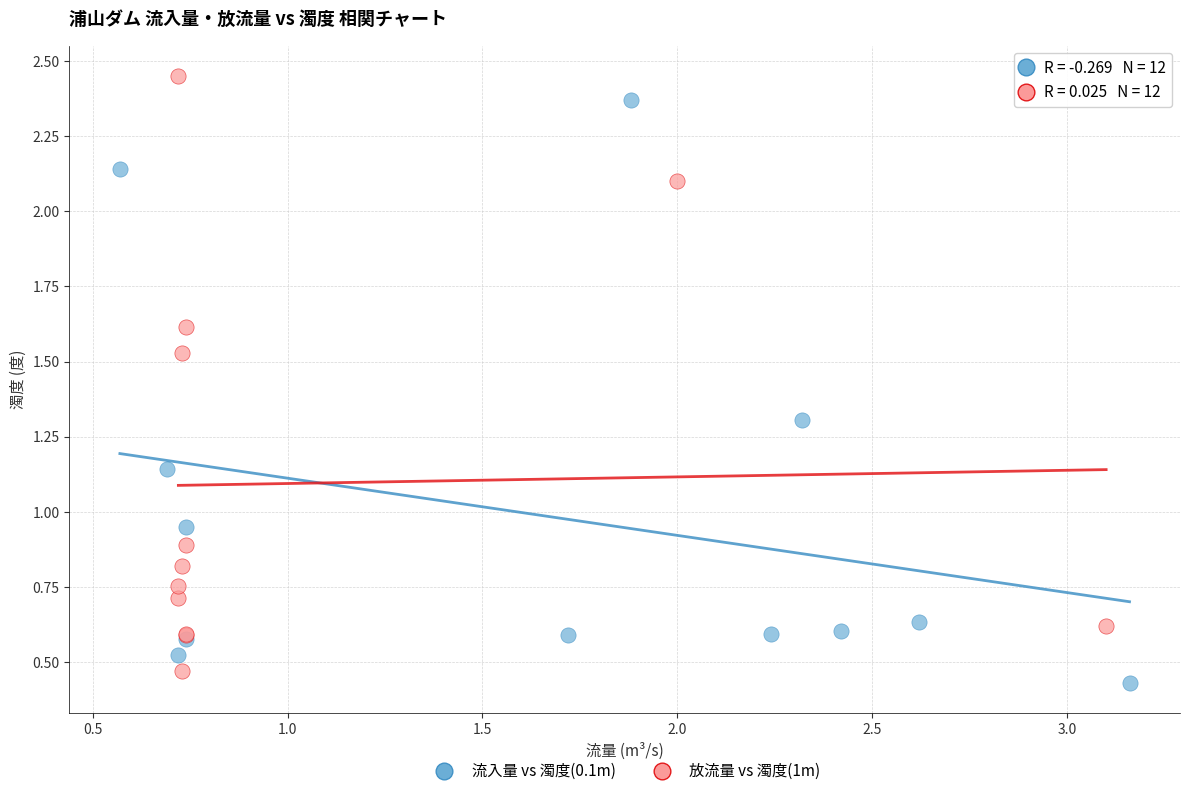

Which series has the largest Y range (max minus min)?

放流量 vs 濁度(1m)